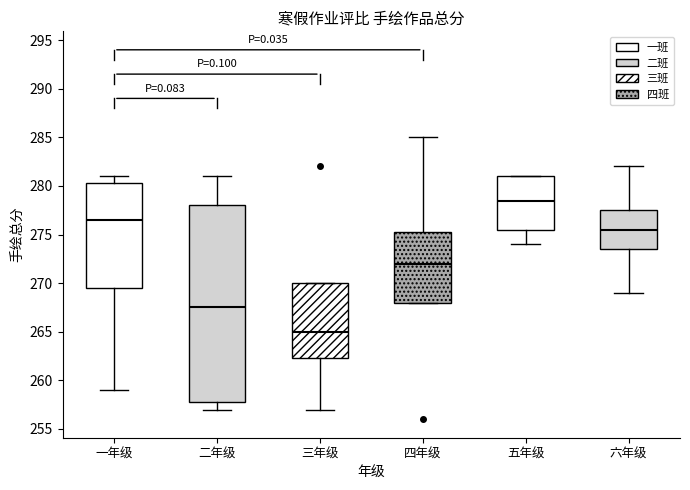

Reading left to right, read every box against the y-axis: the position of its median line, the range the box covers, and the ends of its whiskers. The values are not printed on the chart, so give them approximately, as read against the axis.

一年级: median 276.5, box 269.5 to 280.5, whiskers 259.0 to 281.0
二年级: median 267.5, box 258.0 to 278.0, whiskers 257.0 to 281.0
三年级: median 265.0, box 262.5 to 270.0, whiskers 257.0 to 270.0
四年级: median 272.0, box 268.0 to 275.5, whiskers 268.0 to 285.0
五年级: median 278.5, box 275.5 to 281.0, whiskers 274.0 to 281.0
六年级: median 275.5, box 273.5 to 277.5, whiskers 269.0 to 282.0